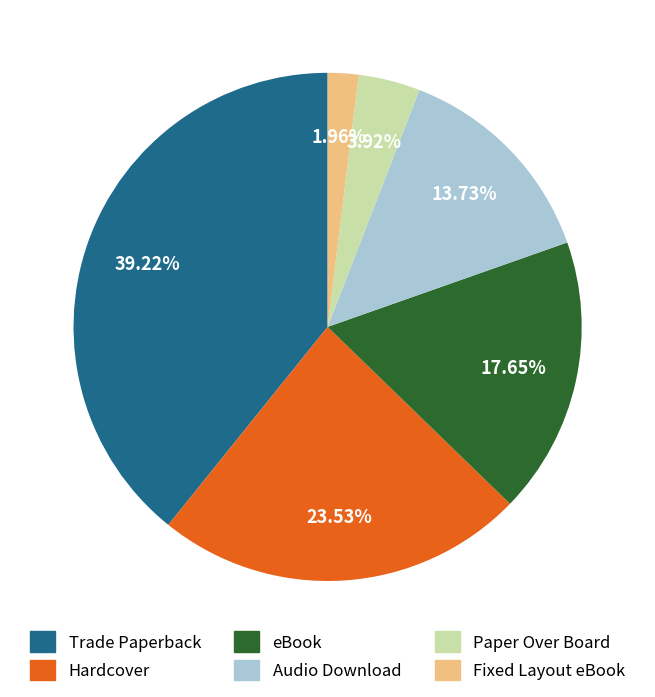

Is the sum of Paper Over Board and Trade Paperback greater than half?

No